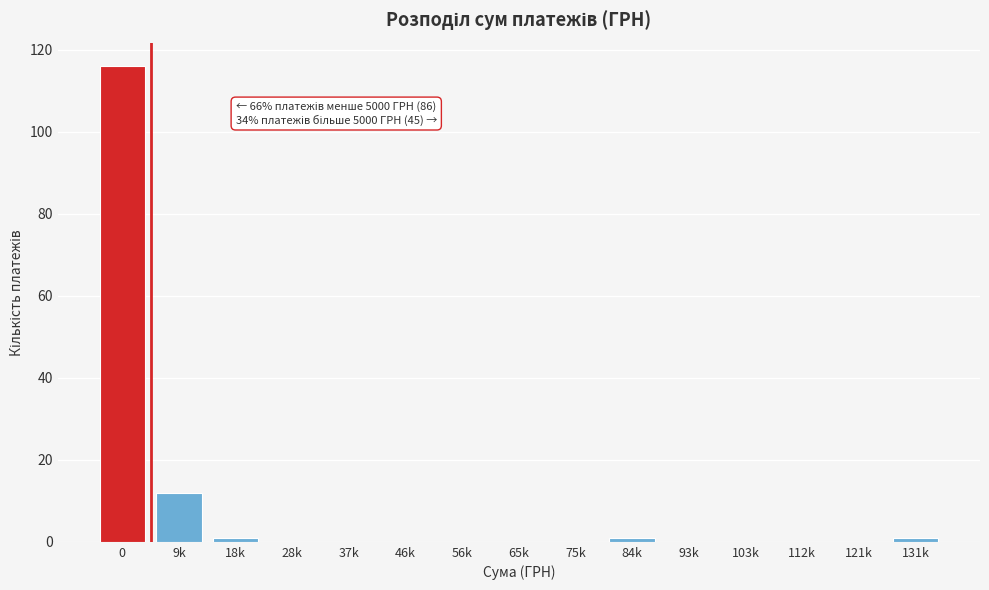

Reading left to right, extract all data points from this chart.

0=116	9k=12	18k=1	28k=0	37k=0	46k=0	56k=0	65k=0	75k=0	84k=1	93k=0	103k=0	112k=0	121k=0	131k=1